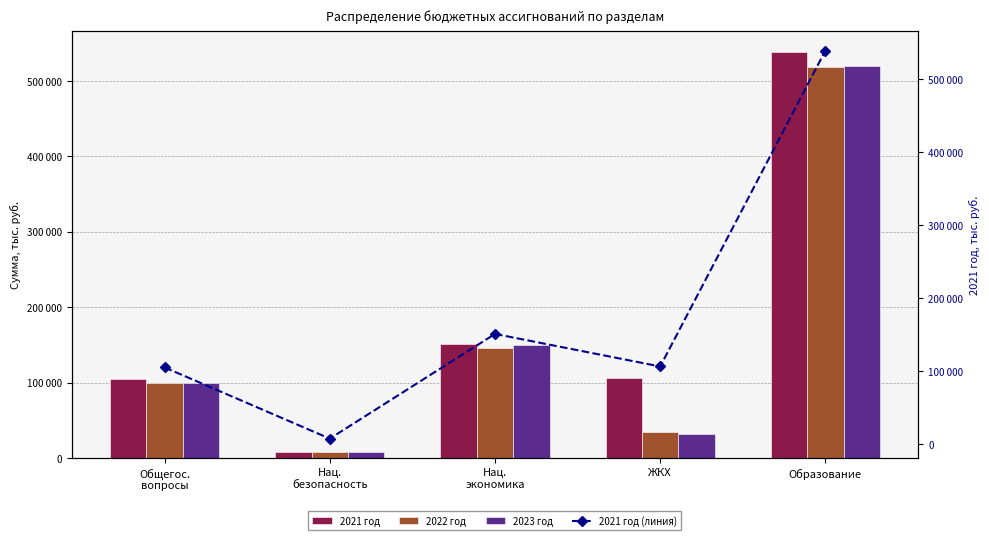

What is the value of the 2021 год (линия) bar at the 2nd from the left?

7886.4